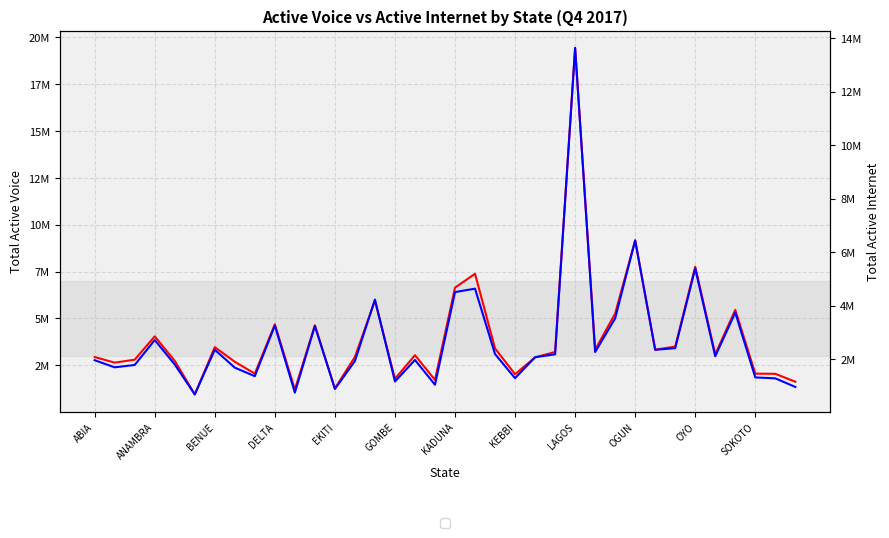

What are all the series names shown in the legend?

Total Active Voice, Total Active Internet